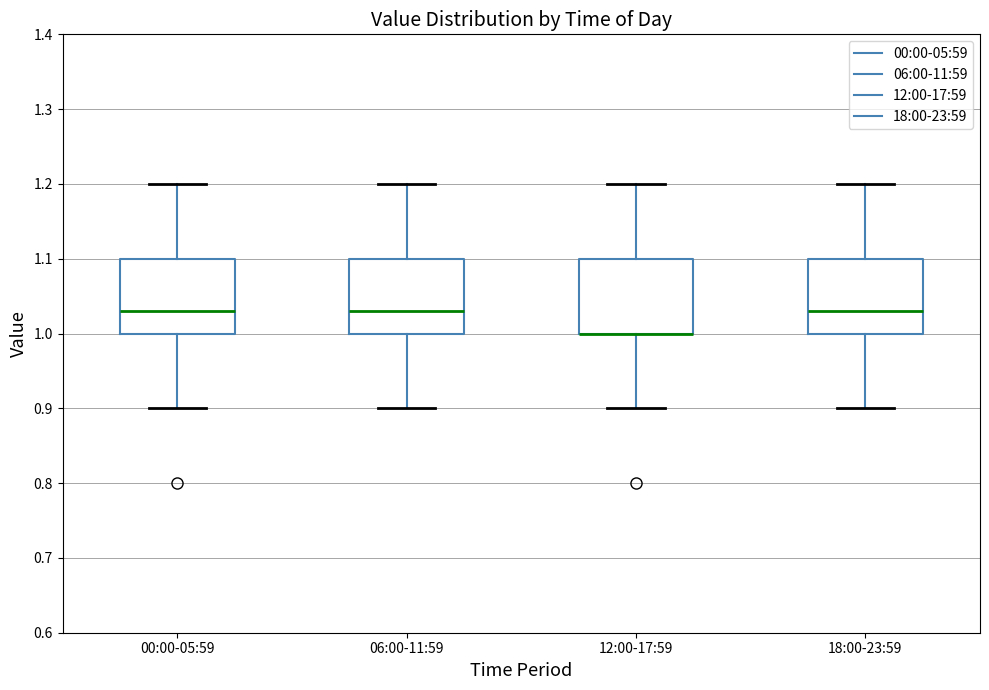

Reading left to right, transcribe this box plot: for each box, give where its median line is, the range the box spans, and where its two whiskers end, as read against the y-axis. The values are not printed on the chart, so give them approximately, as read against the axis.

00:00-05:59: median 1.03, box 1.00 to 1.10, whiskers 0.90 to 1.20
06:00-11:59: median 1.03, box 1.00 to 1.10, whiskers 0.90 to 1.20
12:00-17:59: median 1.00 (drawn on the box's lower edge), box 1.00 to 1.10, whiskers 0.90 to 1.20
18:00-23:59: median 1.03, box 1.00 to 1.10, whiskers 0.90 to 1.20